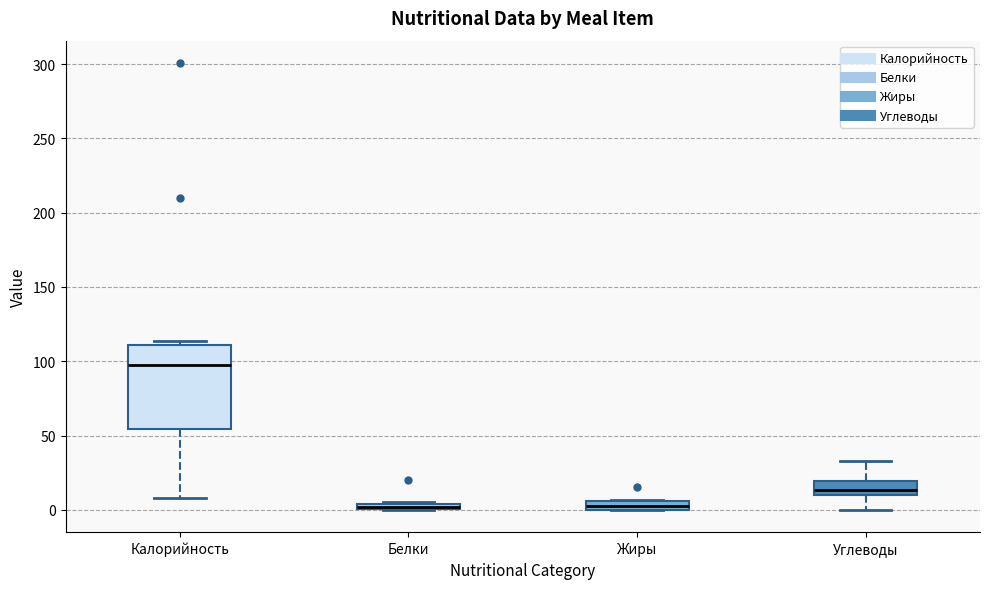

Comparing the boxes themselves (not the whiskers), which one is the tallest?

Калорийность